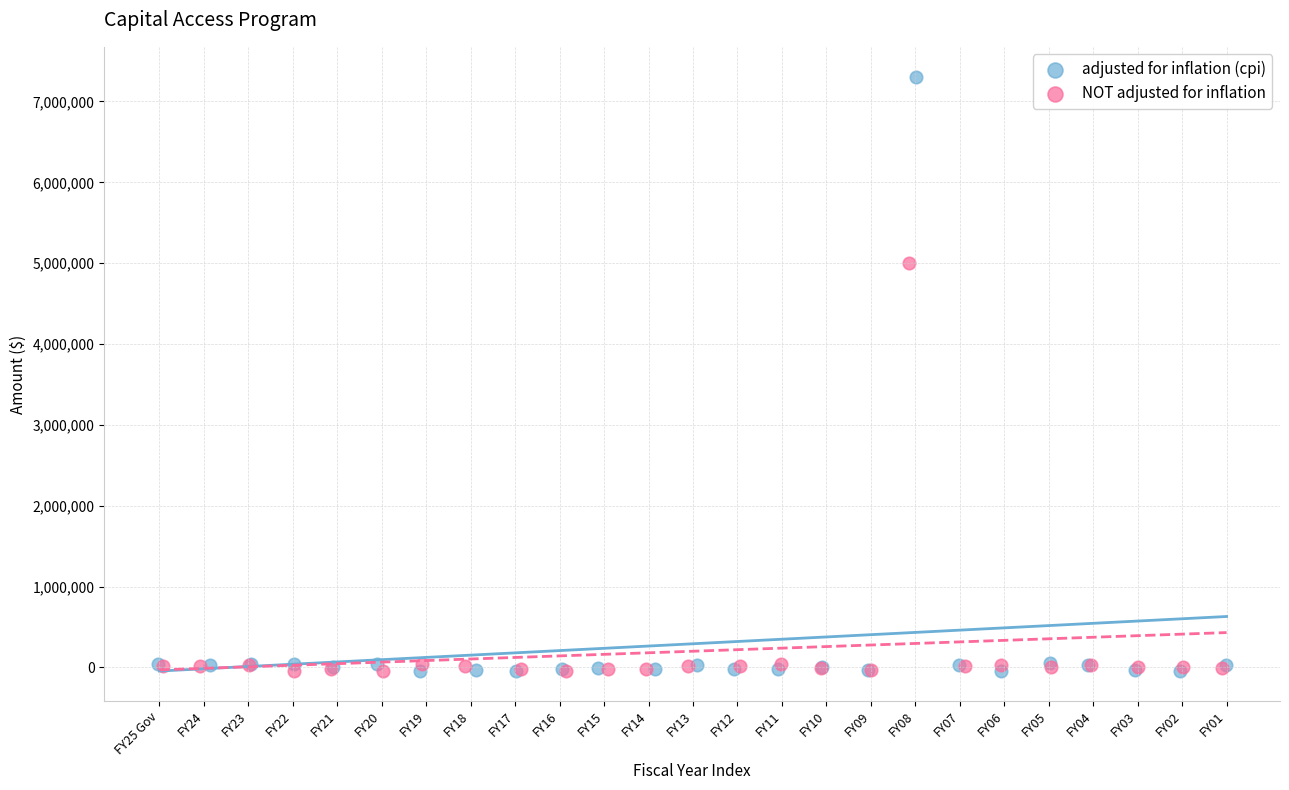

Which series has the largest Y range (max minus min)?

adjusted for inflation (cpi)